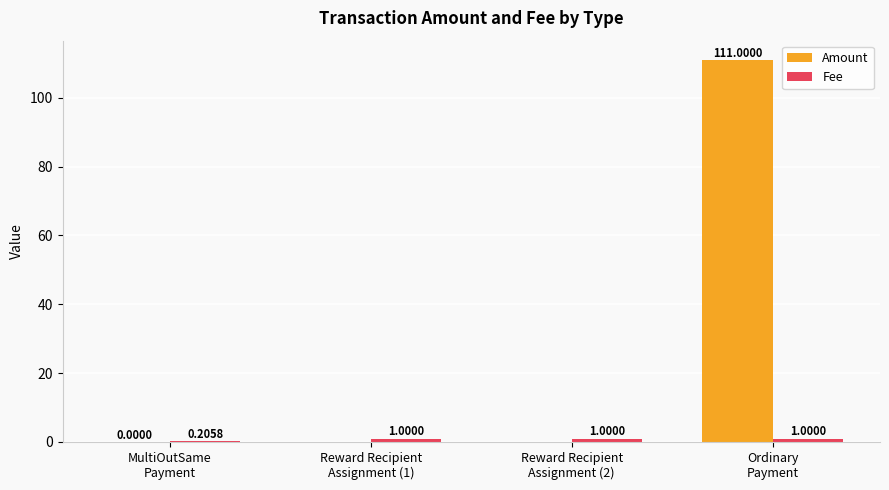

What is the total value across all series at Ordinary
Payment?

112.0